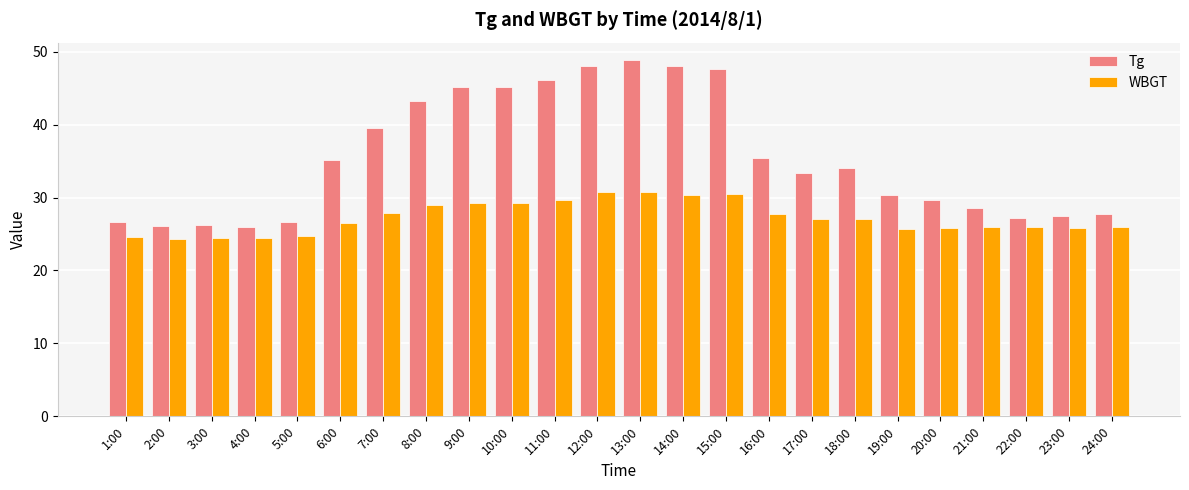

True or false: Tg has a value of 13.1 at 12:00.

False